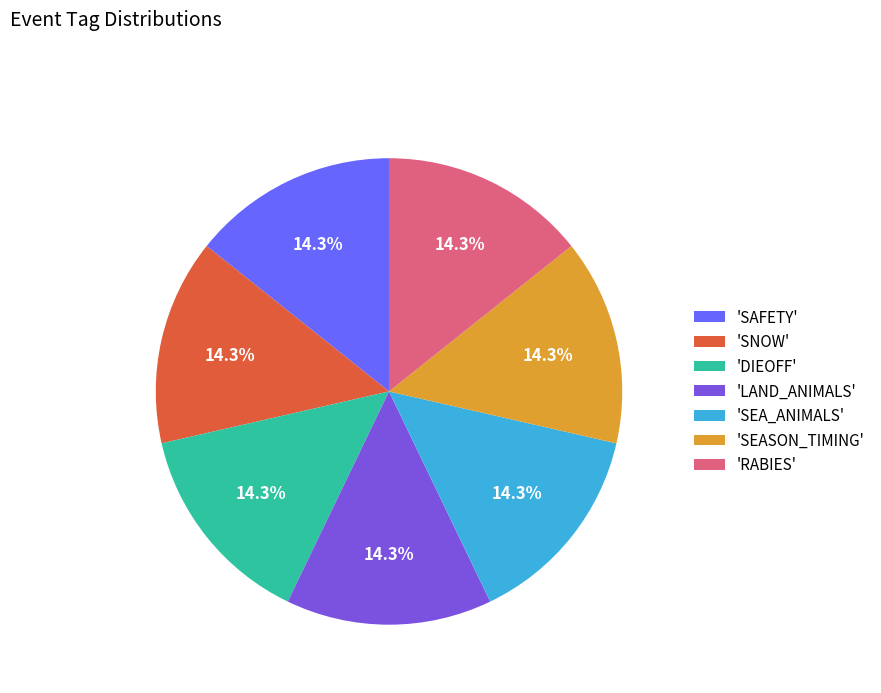

Approximately how many times larger is the value at 'SEASON_TIMING' compared to 'SEA_ANIMALS'?

1.0